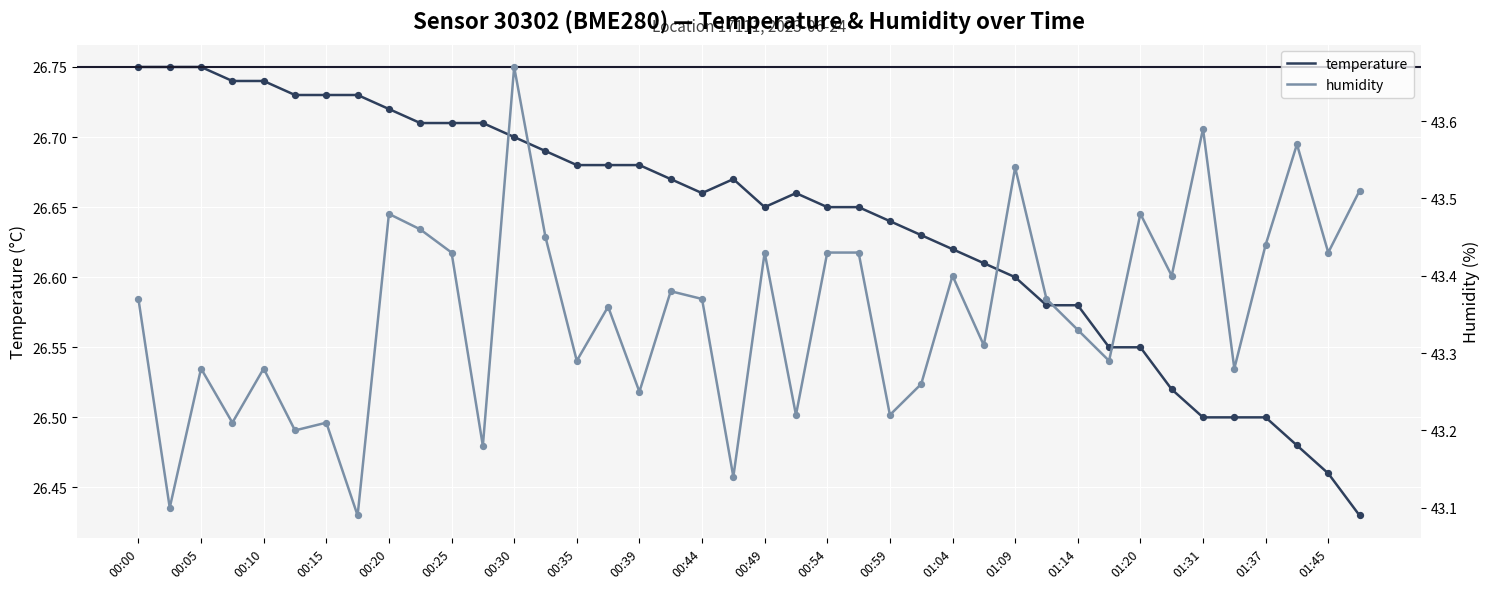

At how many categories does at least one series exceed 39?

40